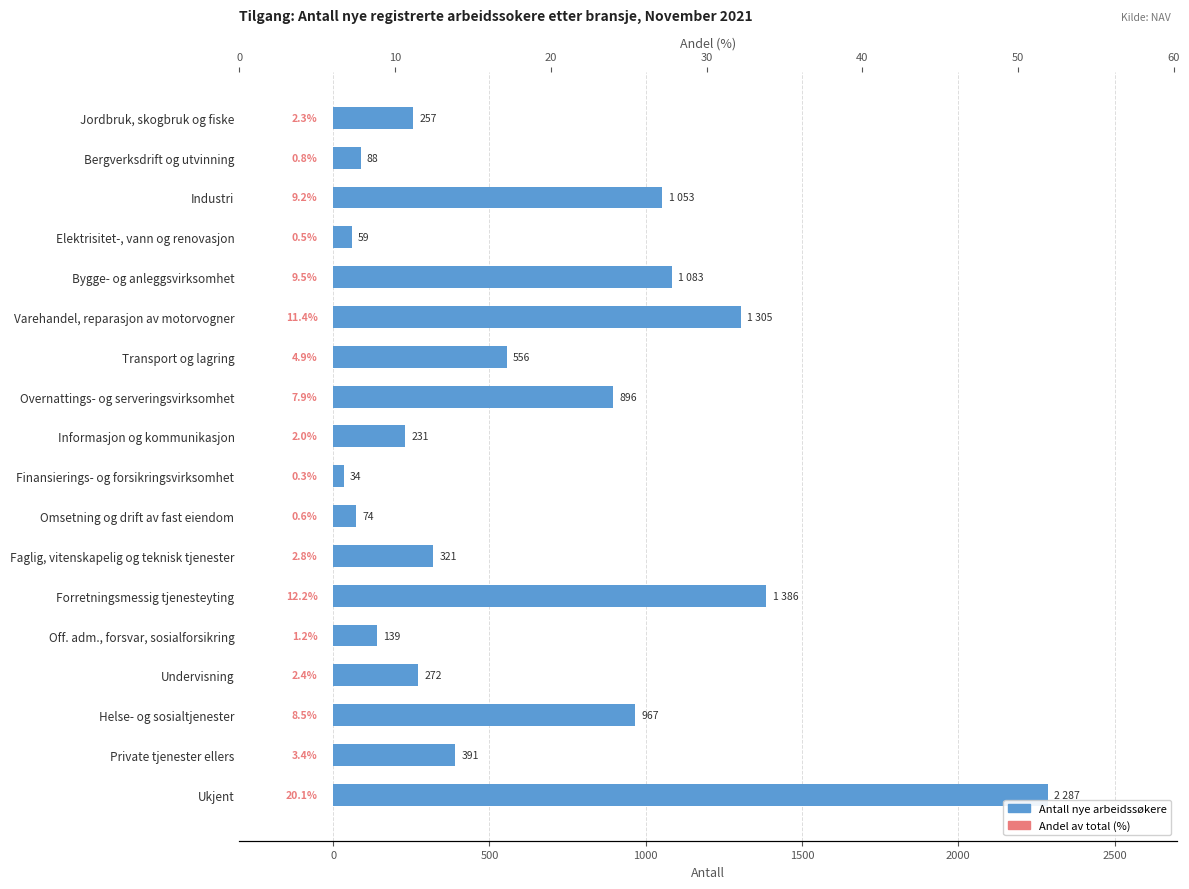

Rank the series by their average value, from highest to lowest.

Antall nye arbeidssøkere, Andel (%)